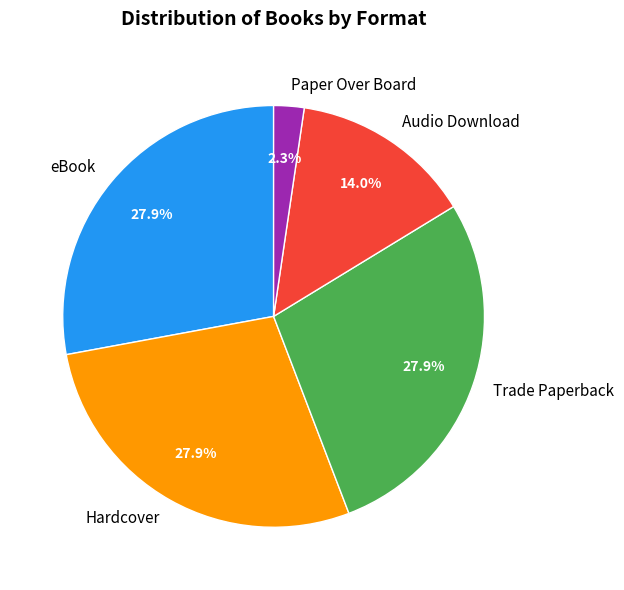

Is there a majority slice in this chart?

No